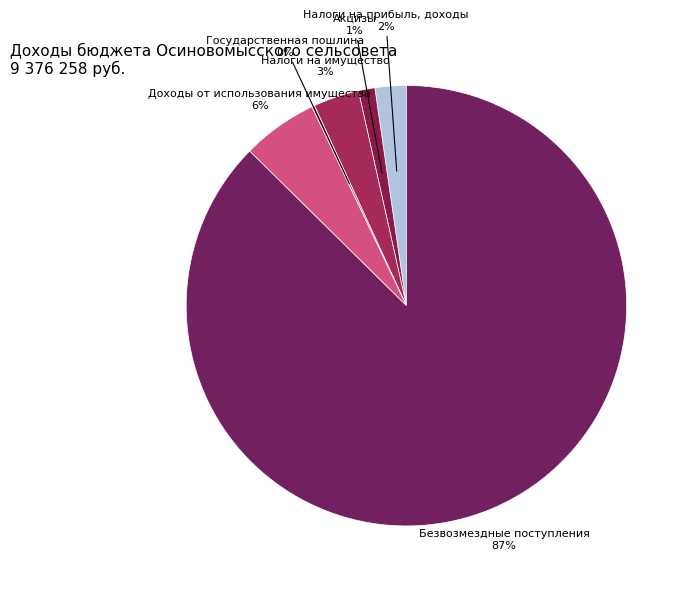

How many segments does this pie chart have?

6